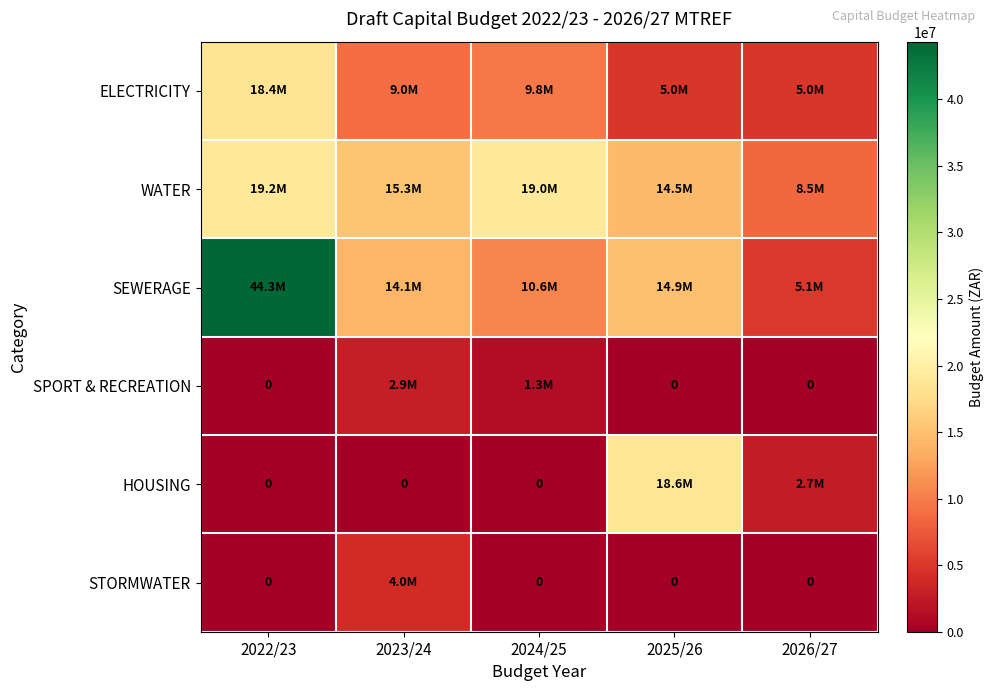

At which label does SPORT & RECREATION reach its minimum?

2022/23